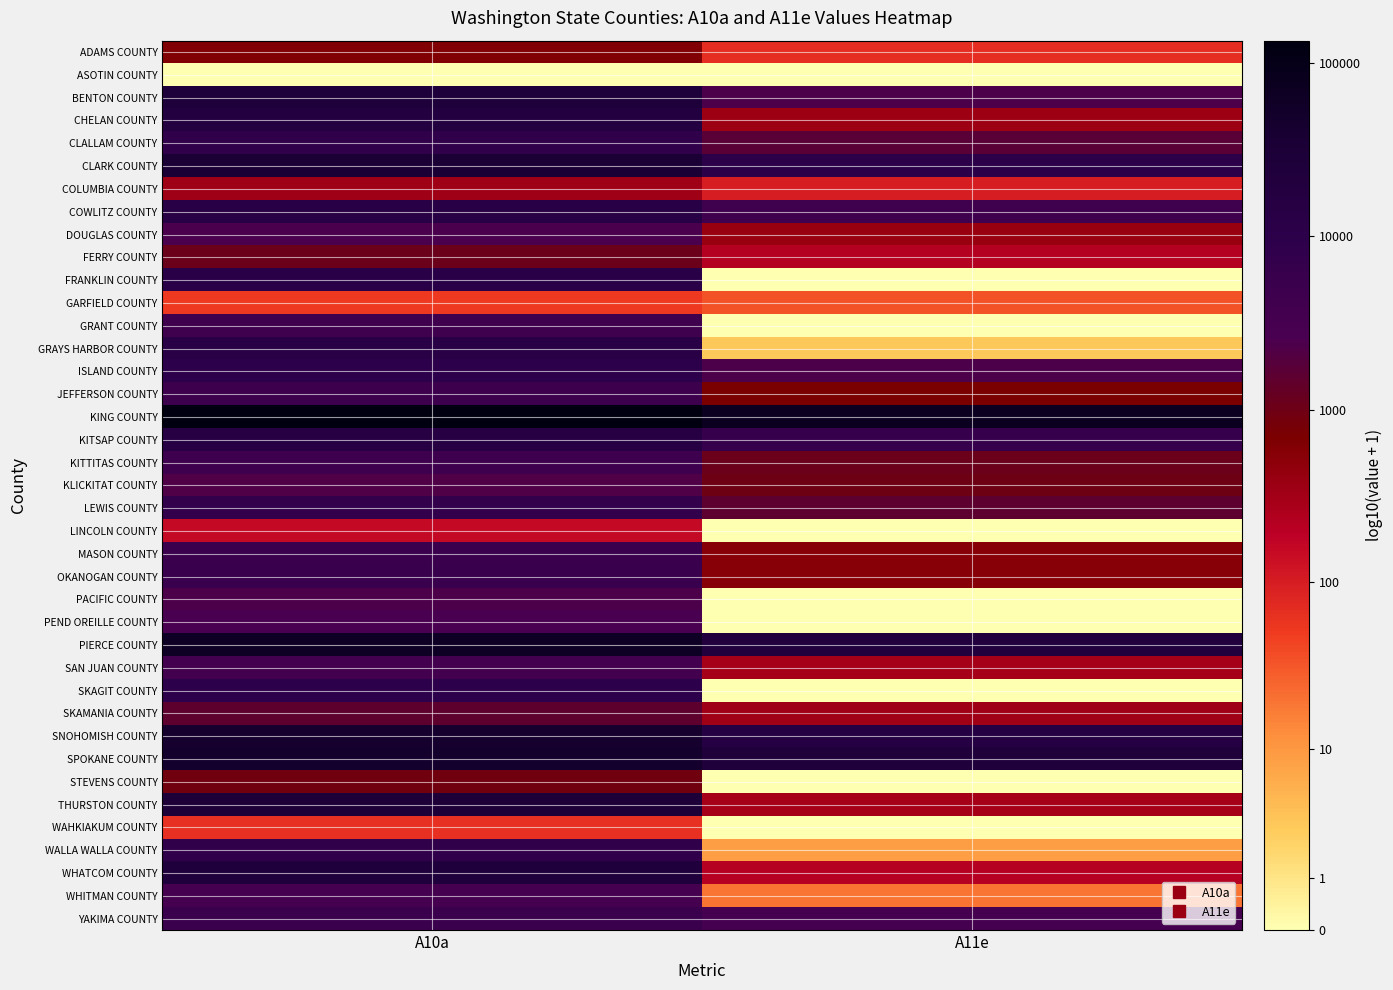

Rank the series at A11e from highest to lowest value.

KING COUNTY, SPOKANE COUNTY, PIERCE COUNTY, SNOHOMISH COUNTY, CLARK COUNTY, KITSAP COUNTY, COWLITZ COUNTY, YAKIMA COUNTY, BENTON COUNTY, ISLAND COUNTY, CLALLAM COUNTY, LEWIS COUNTY, KITTITAS COUNTY, KLICKITAT COUNTY, JEFFERSON COUNTY, MASON COUNTY, OKANOGAN COUNTY, DOUGLAS COUNTY, CHELAN COUNTY, SKAMANIA COUNTY, THURSTON COUNTY, SAN JUAN COUNTY, FERRY COUNTY, WHATCOM COUNTY, COLUMBIA COUNTY, ADAMS COUNTY, GARFIELD COUNTY, WHITMAN COUNTY, WALLA WALLA COUNTY, GRAYS HARBOR COUNTY, ASOTIN COUNTY, FRANKLIN COUNTY, GRANT COUNTY, LINCOLN COUNTY, PACIFIC COUNTY, PEND OREILLE COUNTY, SKAGIT COUNTY, STEVENS COUNTY, WAHKIAKUM COUNTY